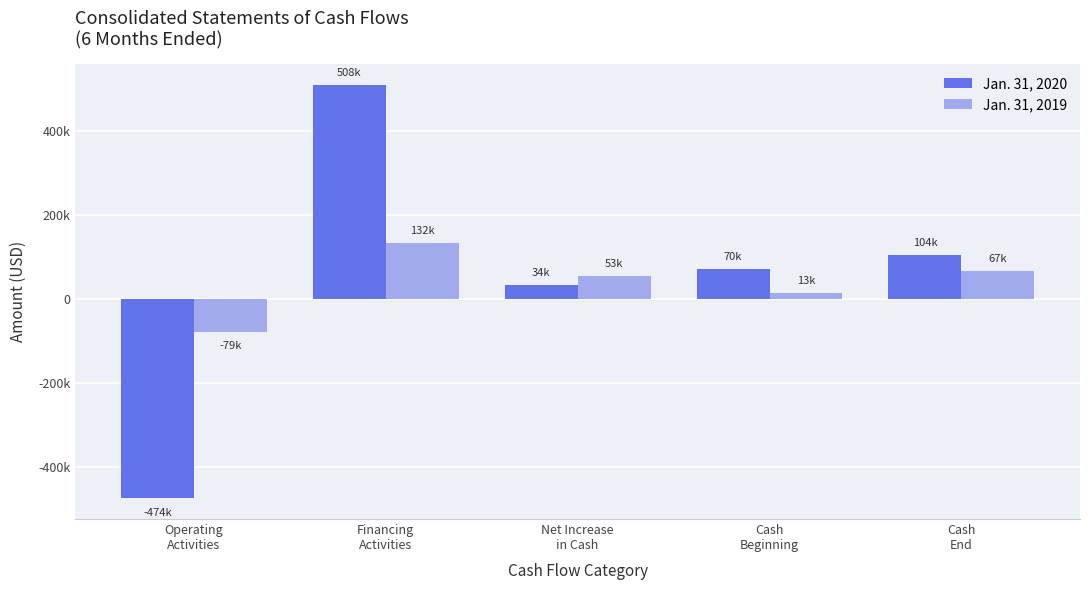

Are the bars horizontal?

No